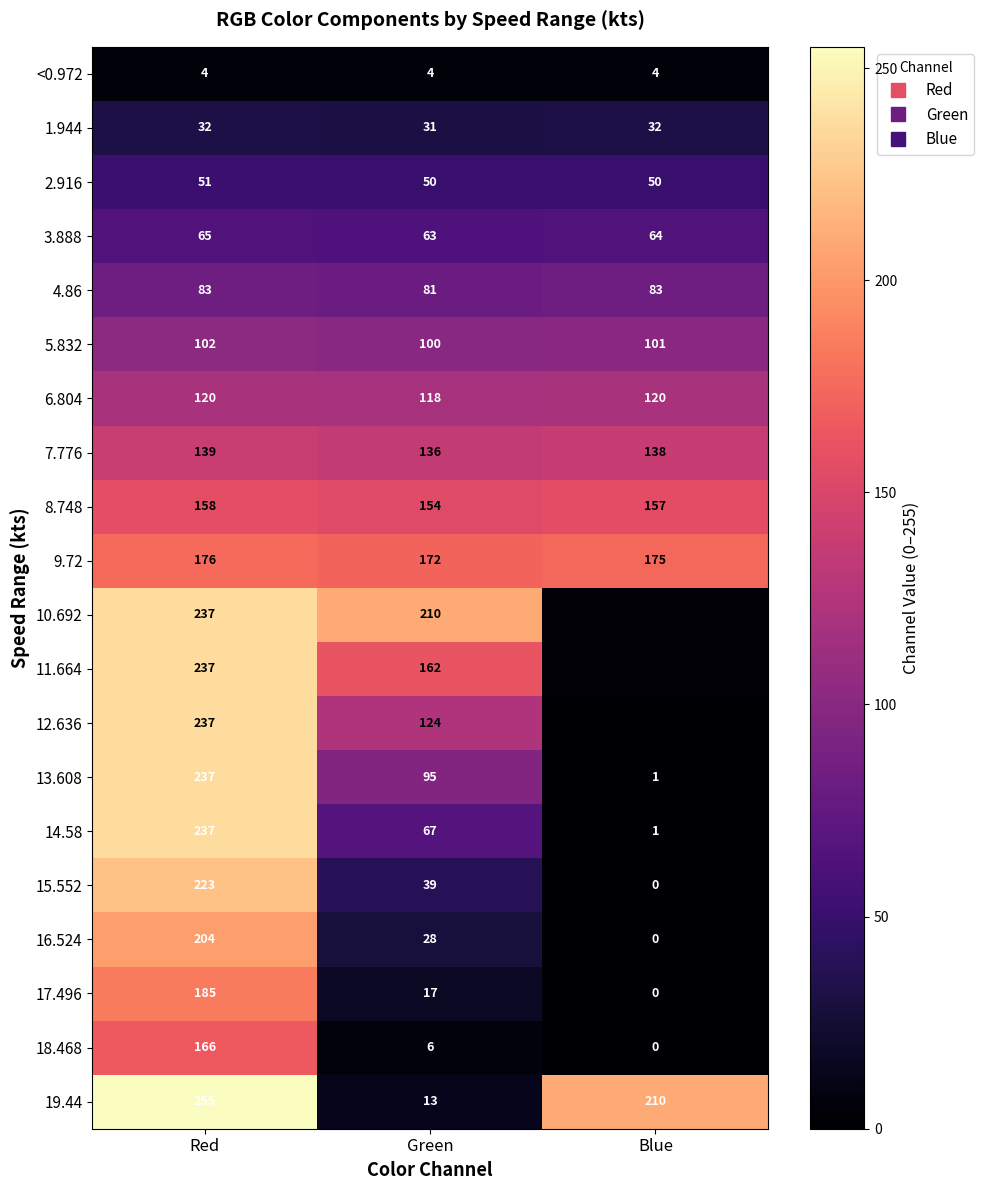

What is the minimum value for 5.832?

100